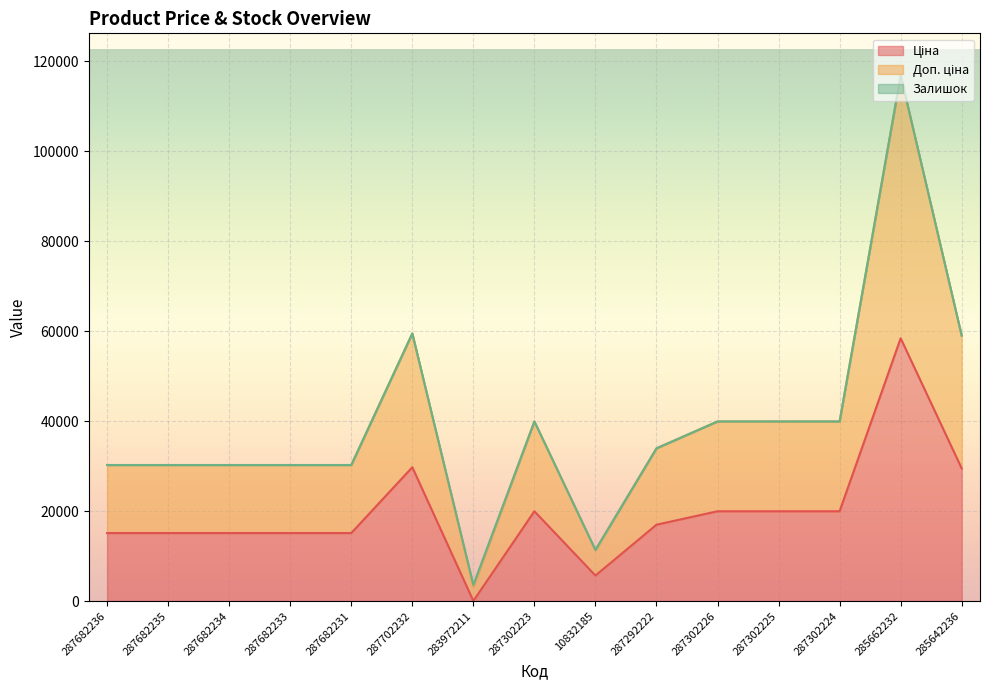

In Ціна, how many points are lower than both neighbors (excluding endpoints)?

2